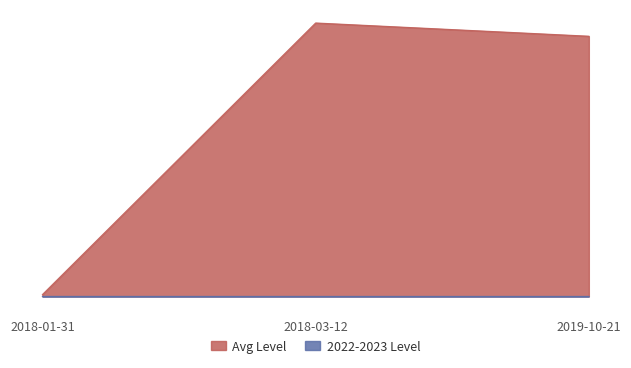

What is the average value of the Avg Level series?

85846